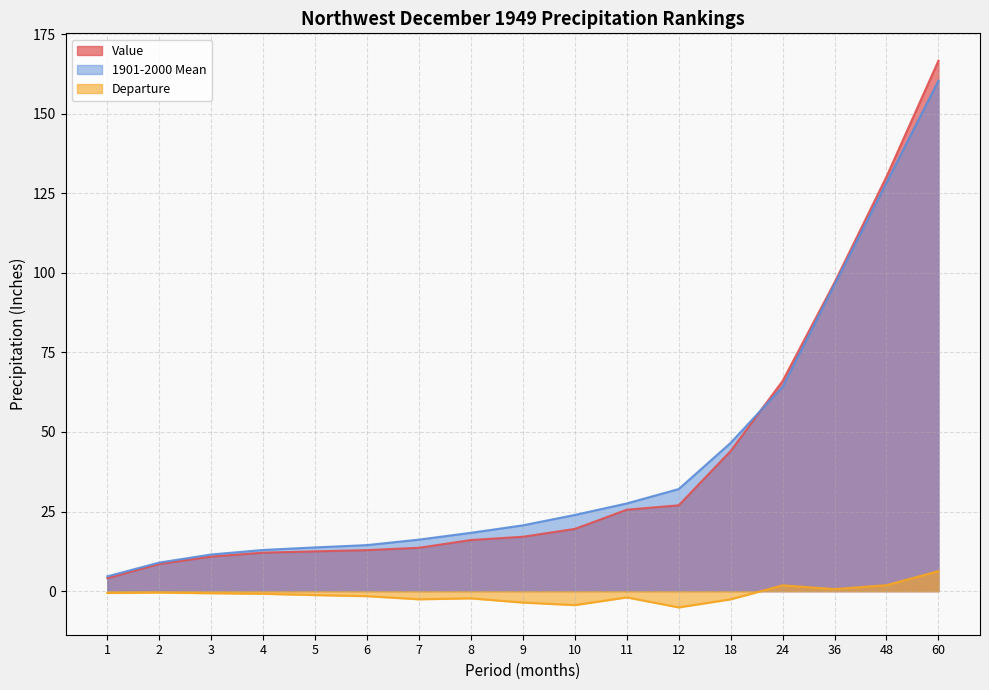

At which label is 1901-2000 Mean closest to 82?

36